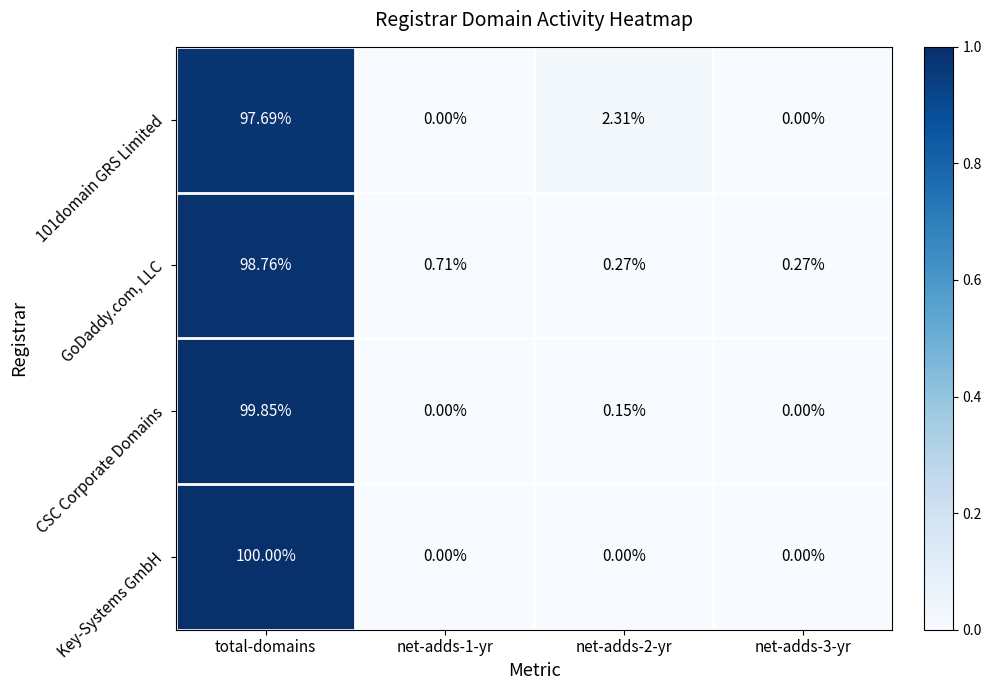

Between total-domains and net-adds-3-yr, which series saw the biggest shift?

Key-Systems GmbH